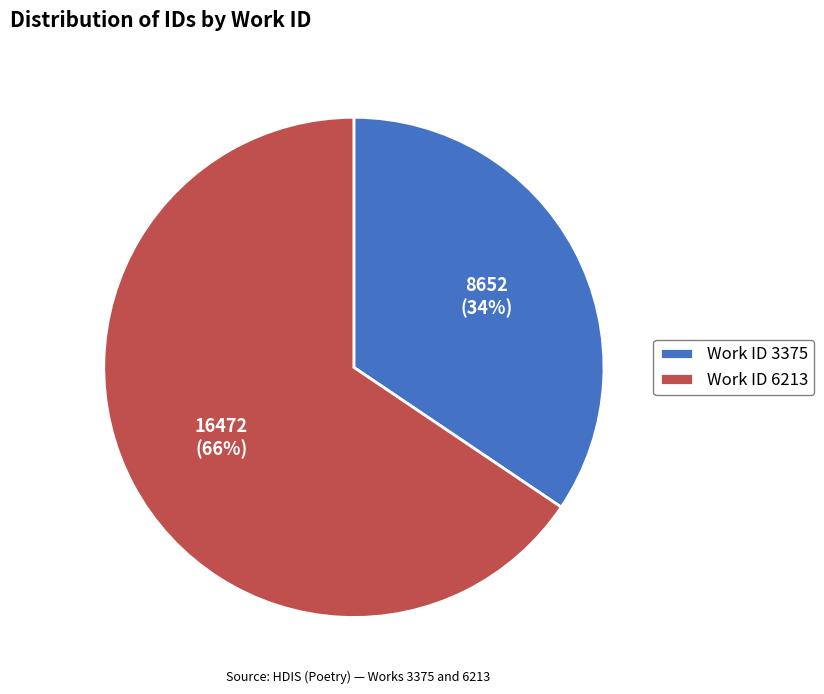

True or false: Work ID 3375 accounts for 45% of the total.

False